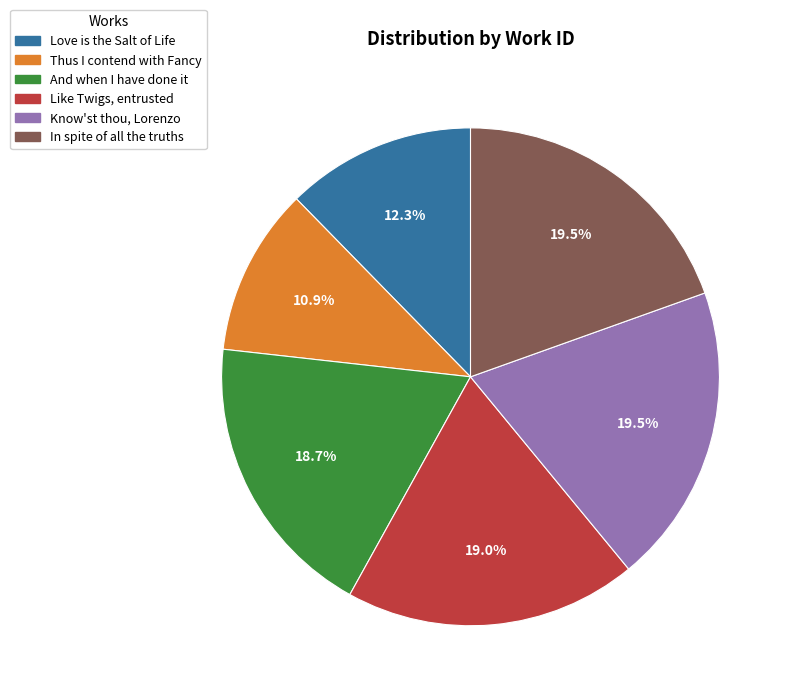

How much of the chart is everything except Know'st thou, Lorenzo?

80.5%